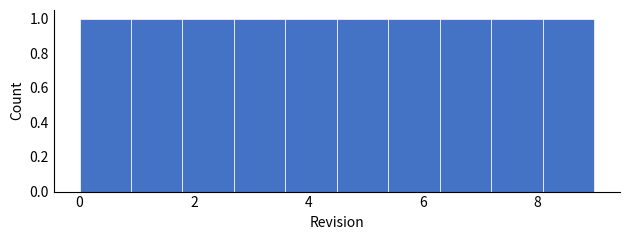

Reading left to right, transcribe this chart: for each bar, give the range it covers on the x-axis and its height. Neither the bar edges nor the heights are printed on the chart, so give them approximately, as read against the axes.

0.0 to 0.9: 1
0.9 to 1.8: 1
1.8 to 2.7: 1
2.7 to 3.6: 1
3.6 to 4.5: 1
4.5 to 5.4: 1
5.4 to 6.3: 1
6.3 to 7.2: 1
7.2 to 8.1: 1
8.1 to 9.0: 1